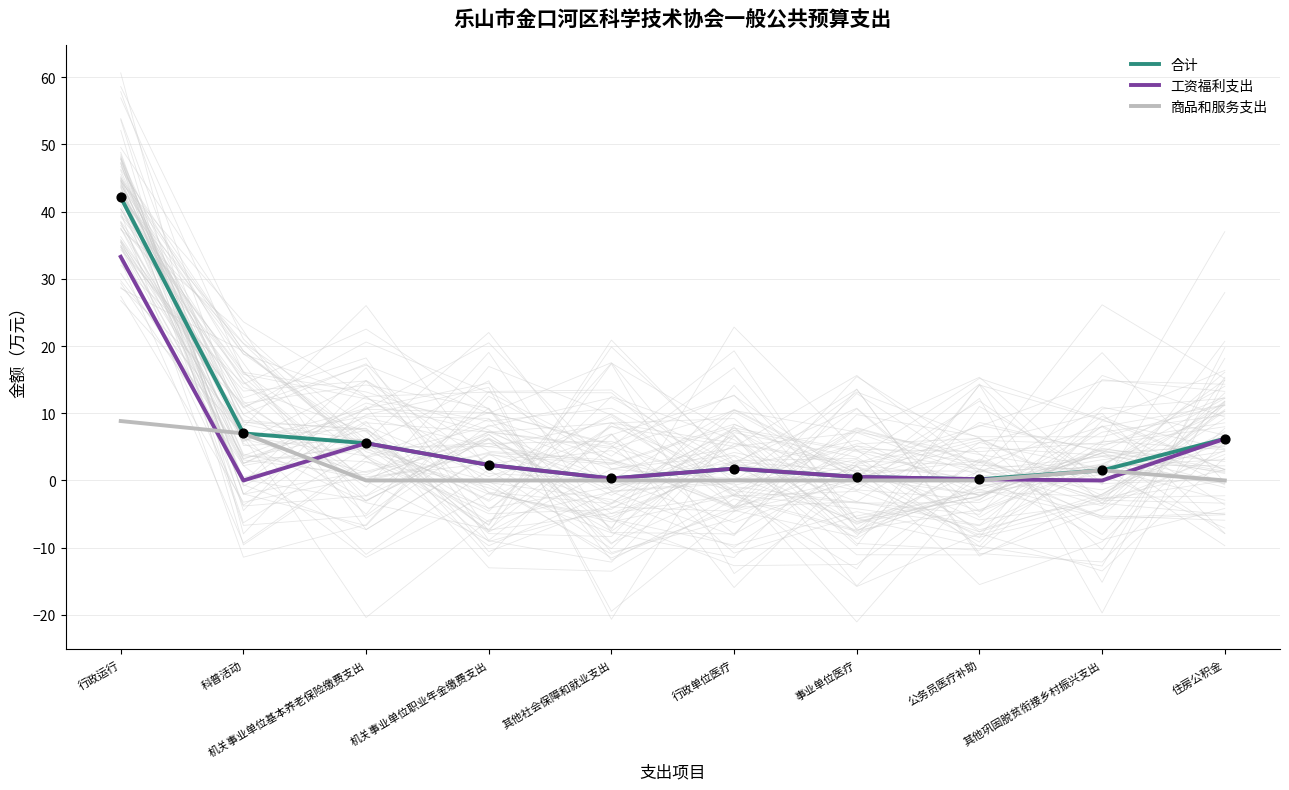

What are all the series names shown in the legend?

合计, 工资福利支出, 商品和服务支出